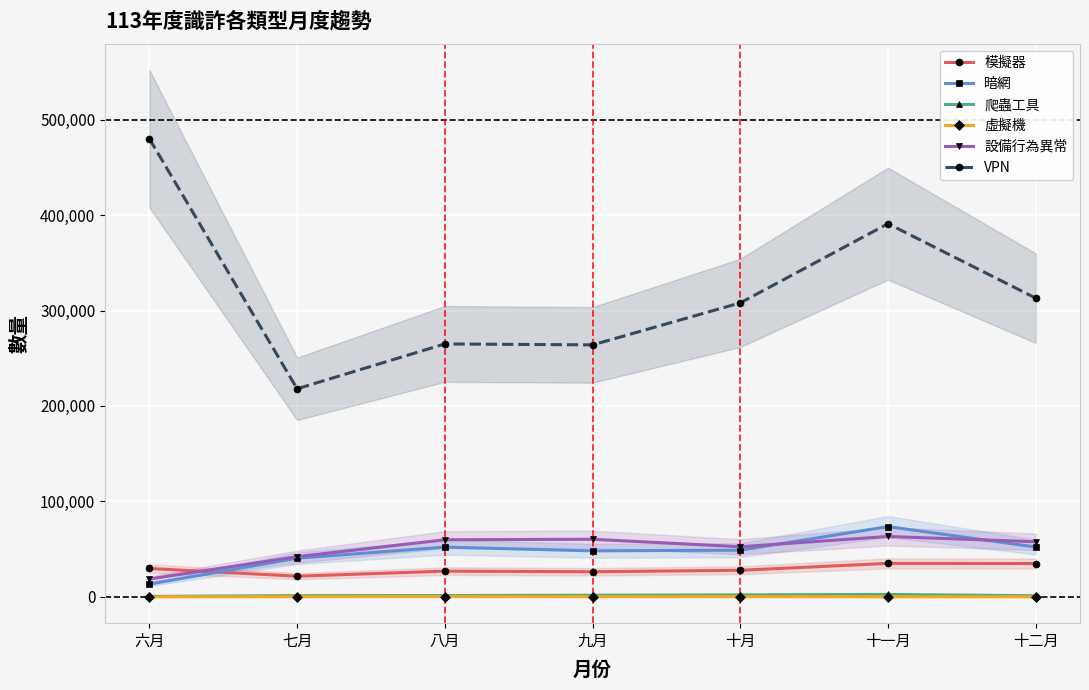

What is the difference between the maximum and minimum values in the 設備行為異常 series?

44536